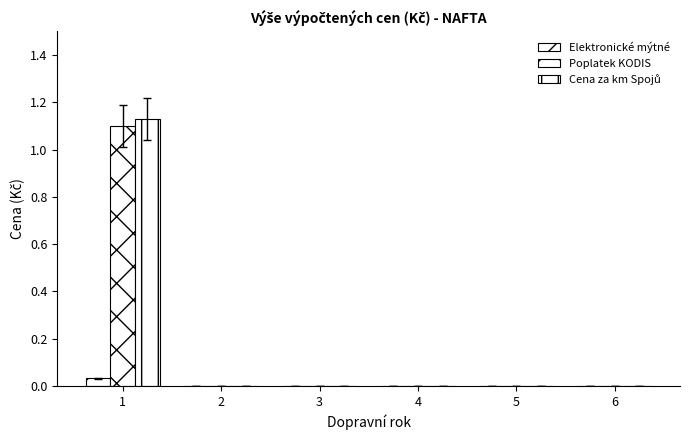

How many Cena za km Spojů values are between 0 and 1?

5